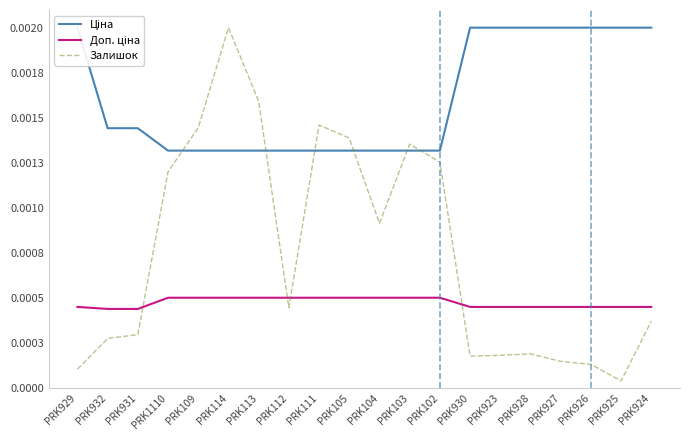

At which label is Доп. ціна closest to 0?

PRK932